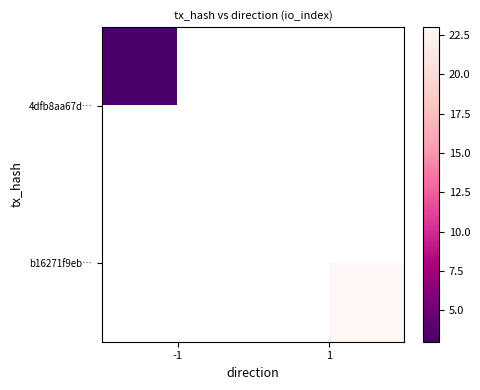

What is the approximate value of 4dfb8aa67d… at -1?

3.0